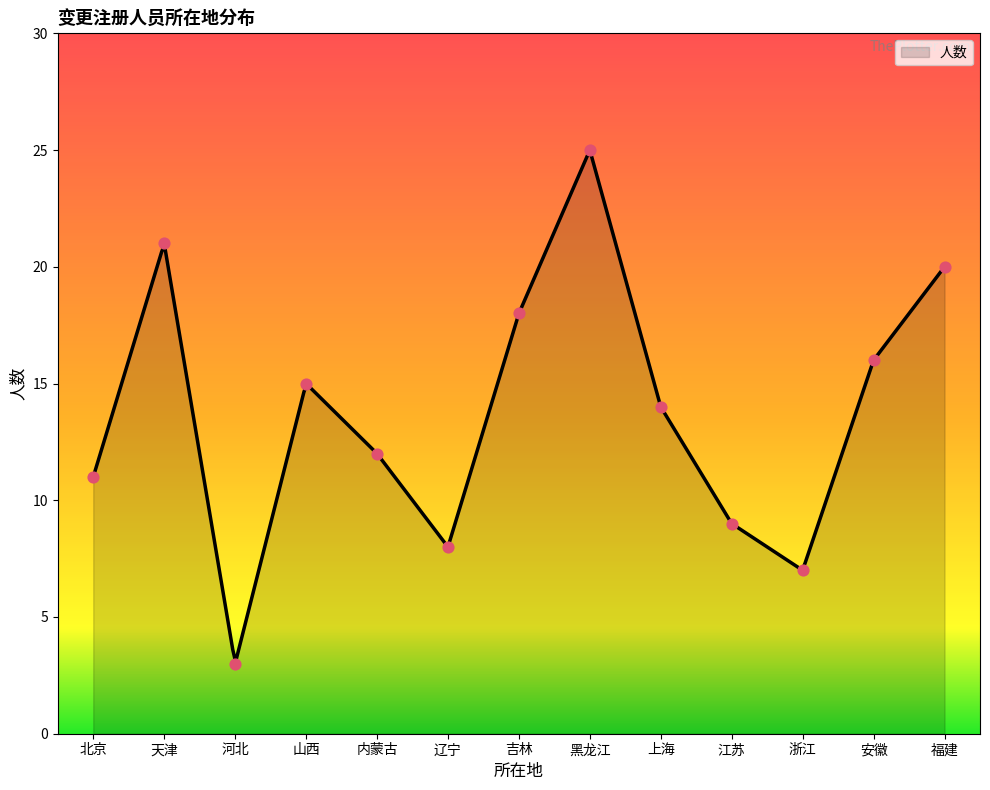

What is the change in value from 北京 to 安徽?

+5